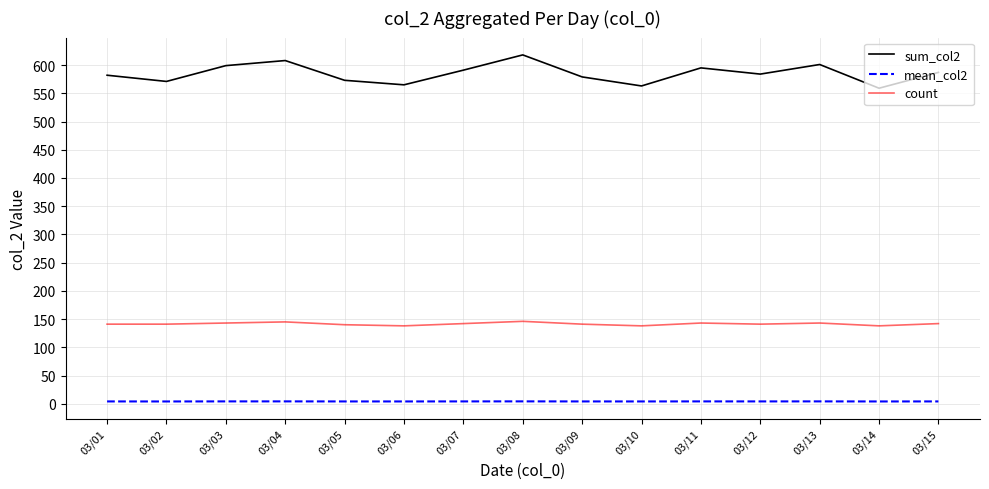

What is the difference between the maximum and minimum values in the count series?

8.0